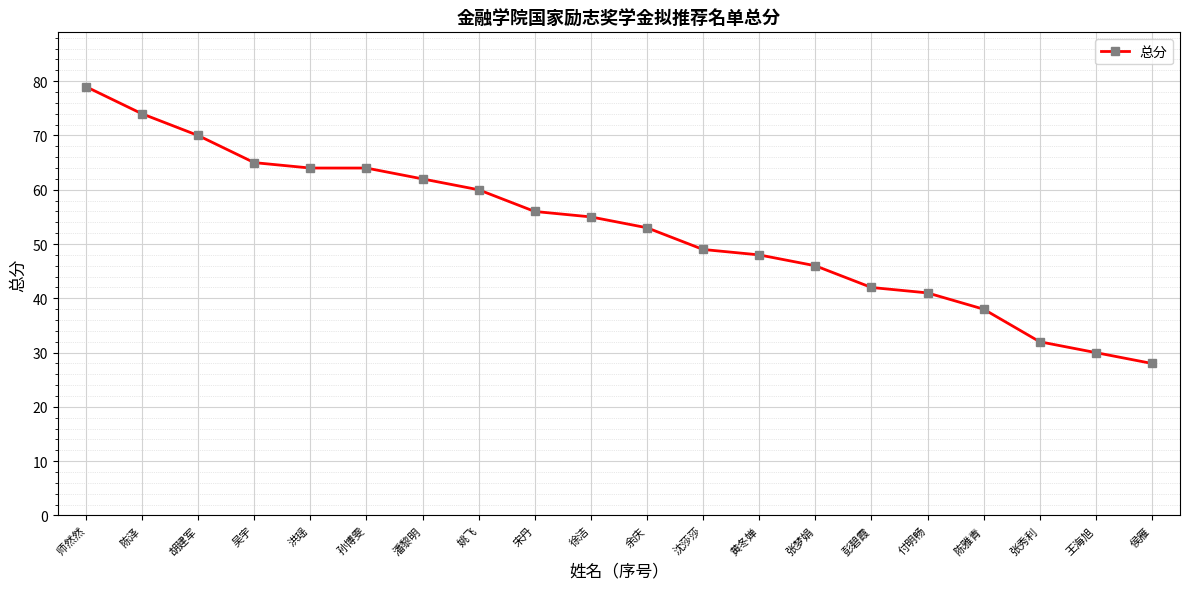

What is the value of the 17th point from the left?

38